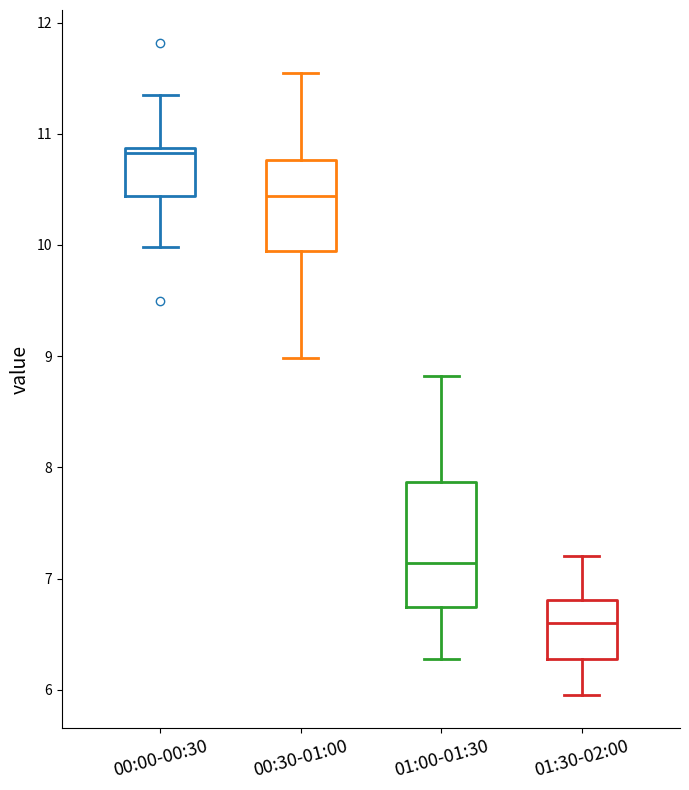

Which box's median line is the highest?

00:00-00:30